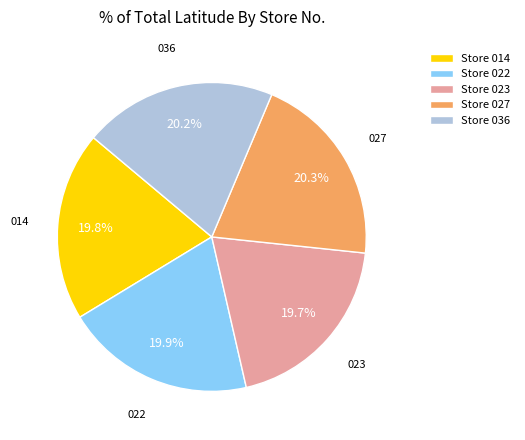

Does Store 022 account for over 50% of the chart?

No